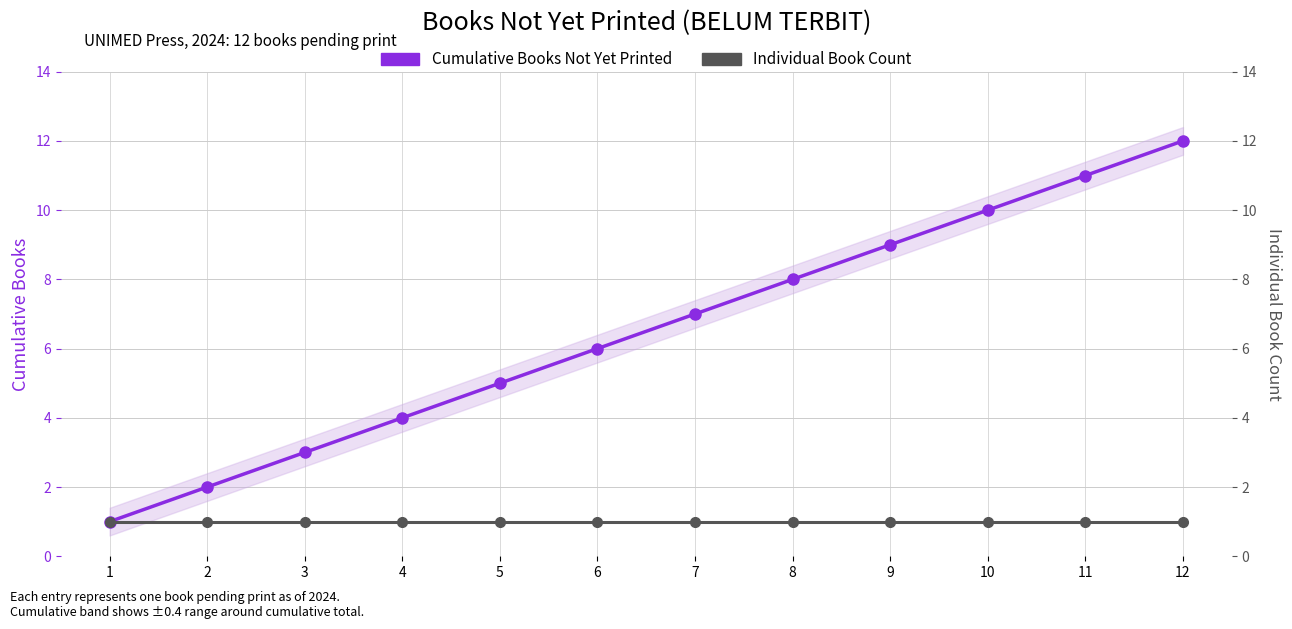

Reading left to right, transcribe all the data shown in this chart.

Cumulative Books Not Yet Printed: 1=1	2=2	3=3	4=4	5=5	6=6	7=7	8=8	9=9	10=10	11=11	12=12
Individual Book Count: 1=1	2=1	3=1	4=1	5=1	6=1	7=1	8=1	9=1	10=1	11=1	12=1